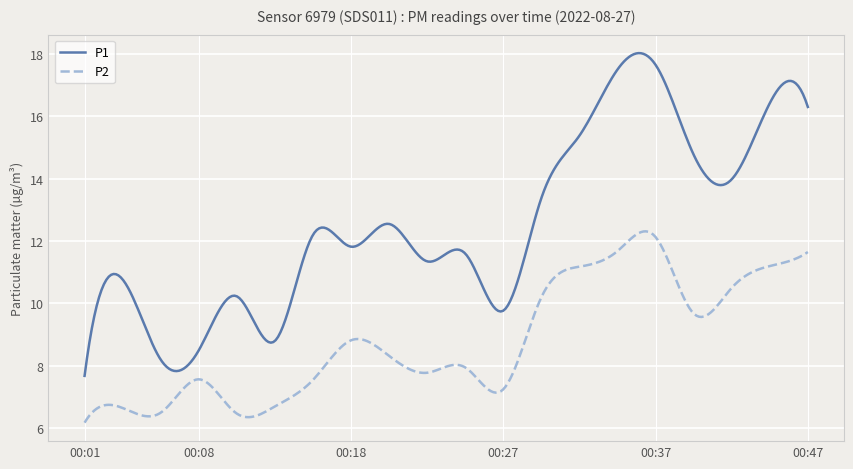

List the series in order of their overall mean, highest first.

P1, P2